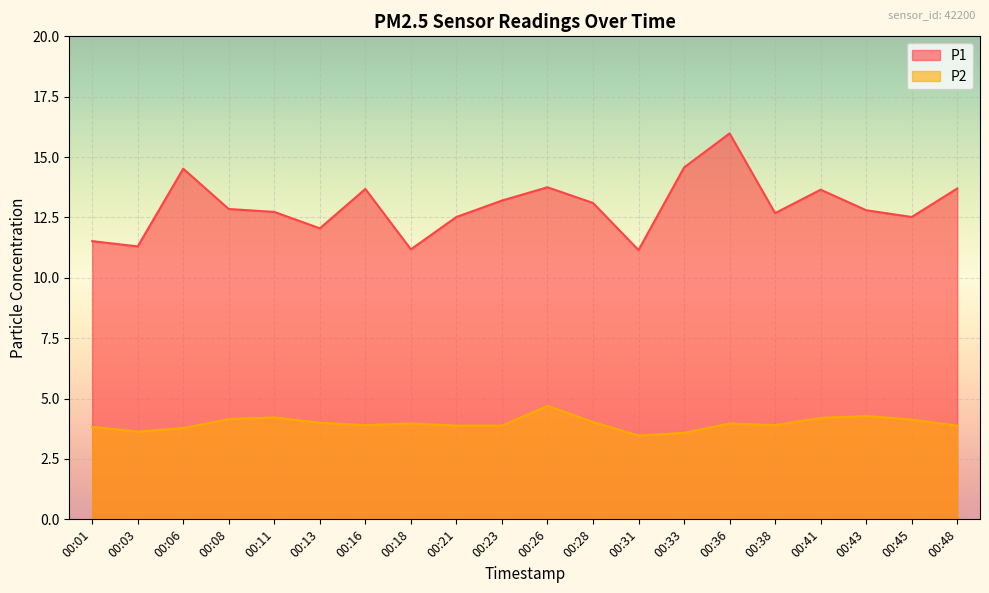

Rank the series by their average value, from highest to lowest.

P1, P2